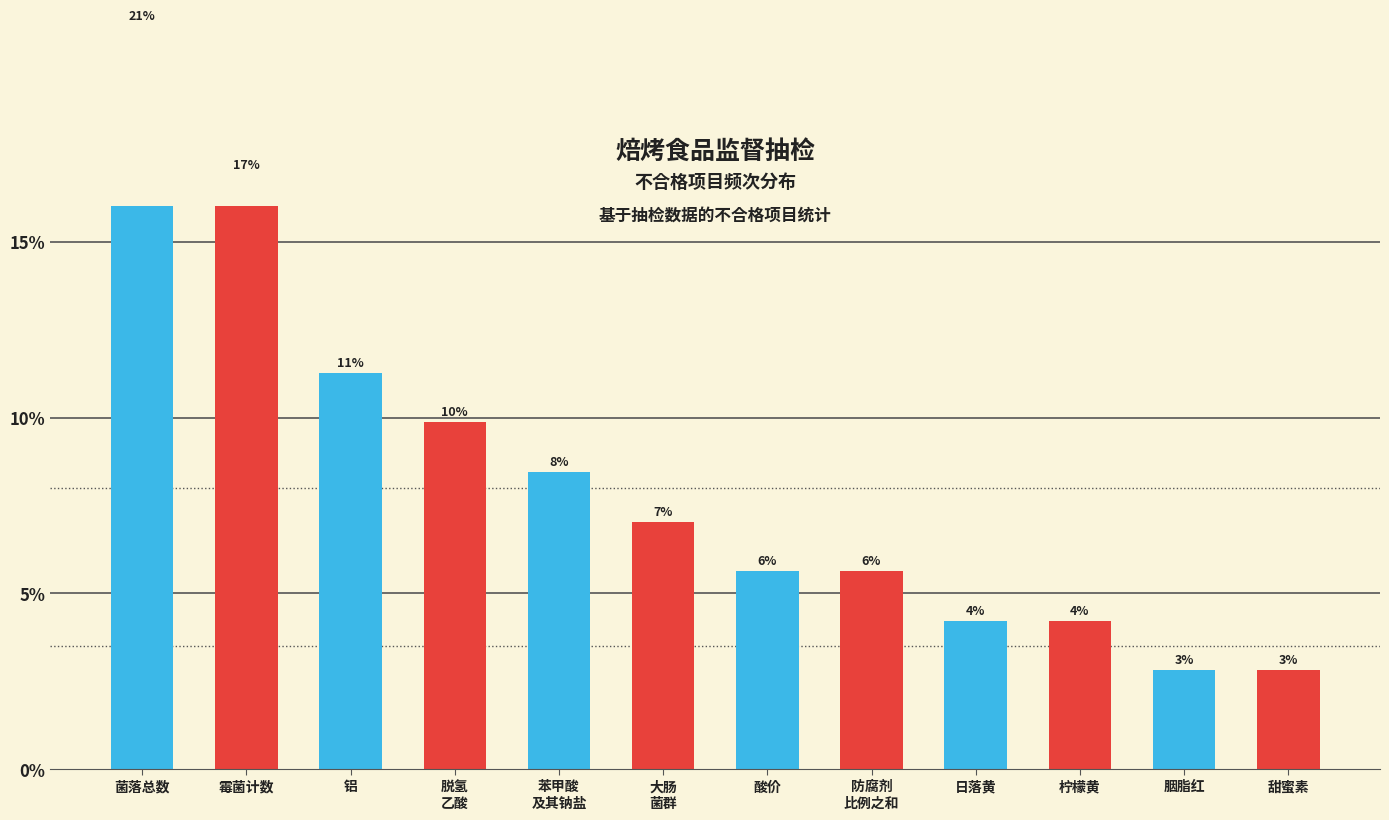

Which category has the highest value across all series?

菌落总数